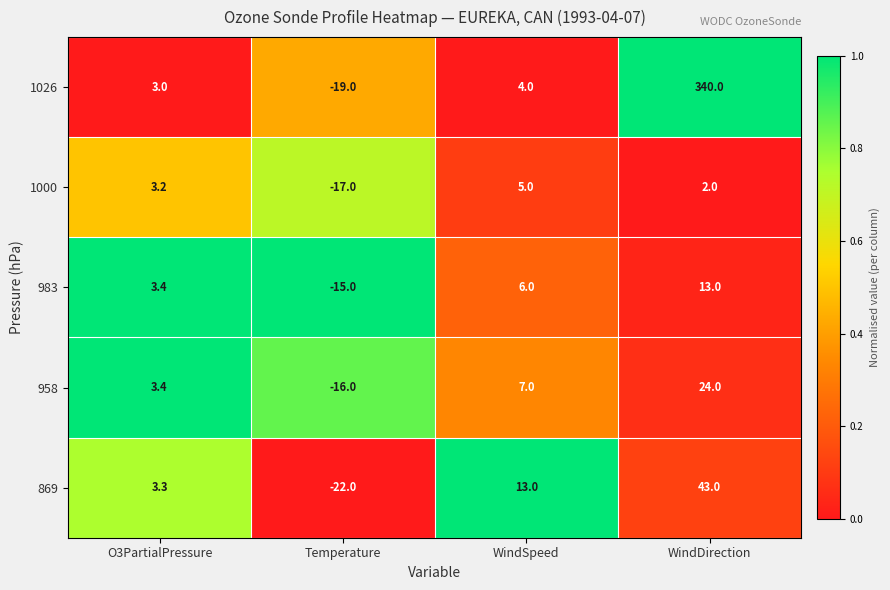

Reading right to left, transcribe all the data shown in this chart.

1026: 340.0	4.0	-19.0	3.0
1000: 2.0	5.0	-17.0	3.2
983: 13.0	6.0	-15.0	3.4
958: 24.0	7.0	-16.0	3.4
869: 43.0	13.0	-22.0	3.3